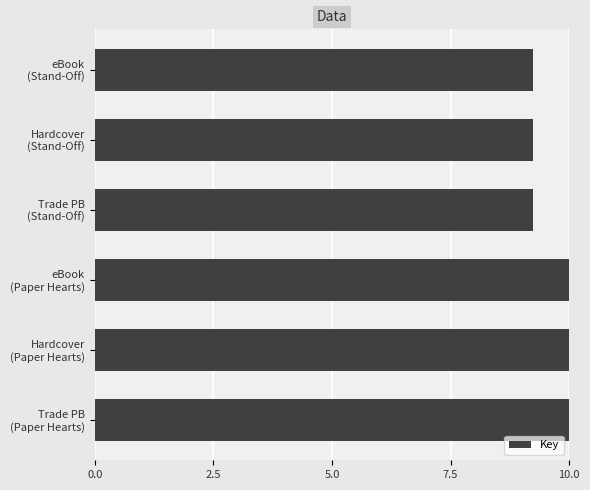

What is the difference between the maximum and minimum values?

0.8